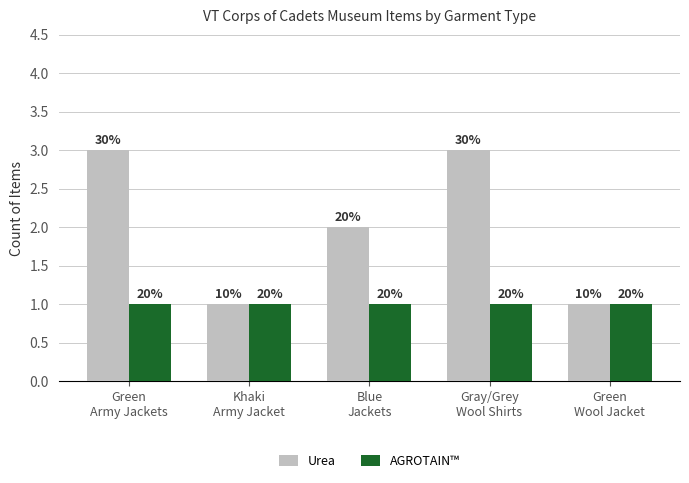

Reading right to left, extract all data points from this chart.

Urea: 1	3	2	1	3
AGROTAIN™: 1	1	1	1	1